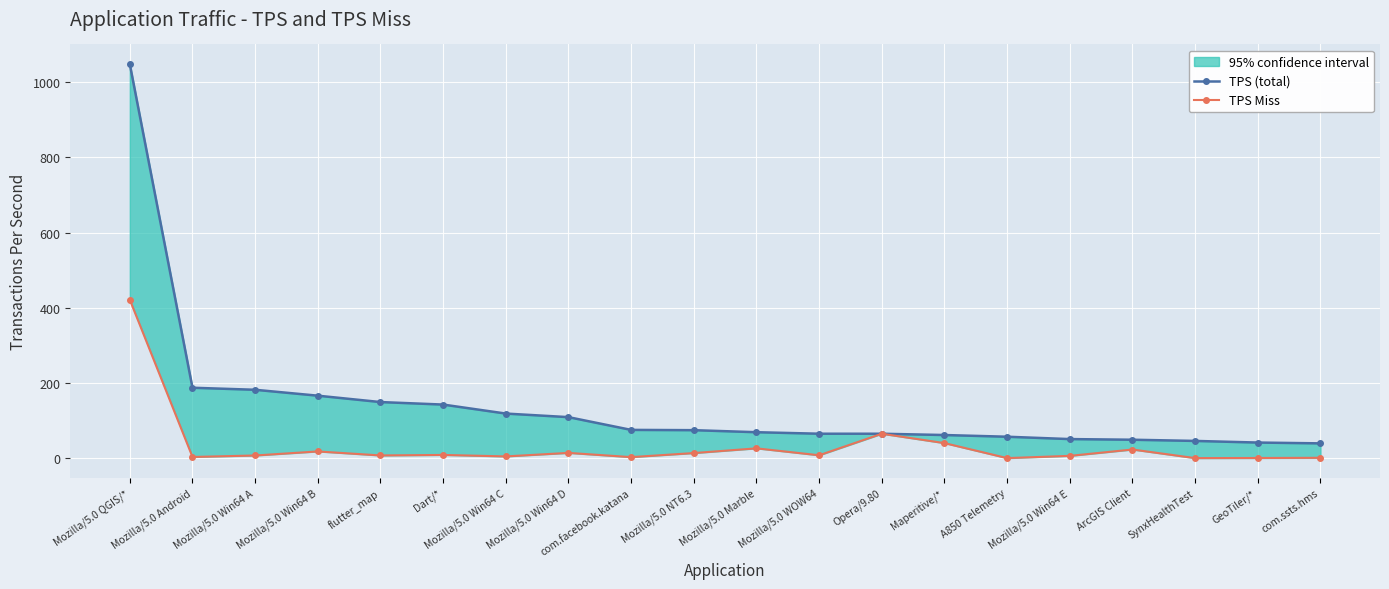

Does the chart display data point markers on the line(s)?

Yes